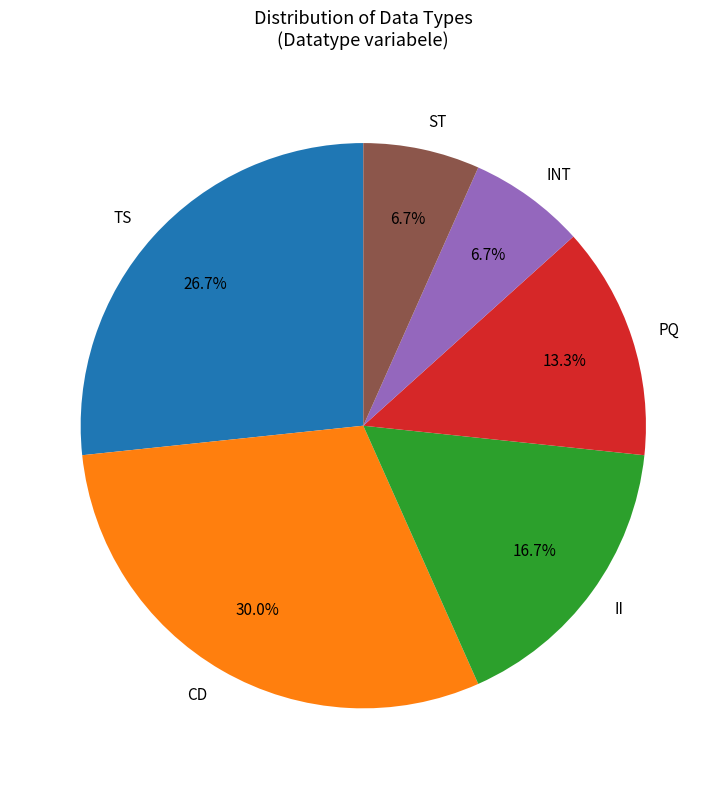

How much of the chart is everything except CD?

70.0%